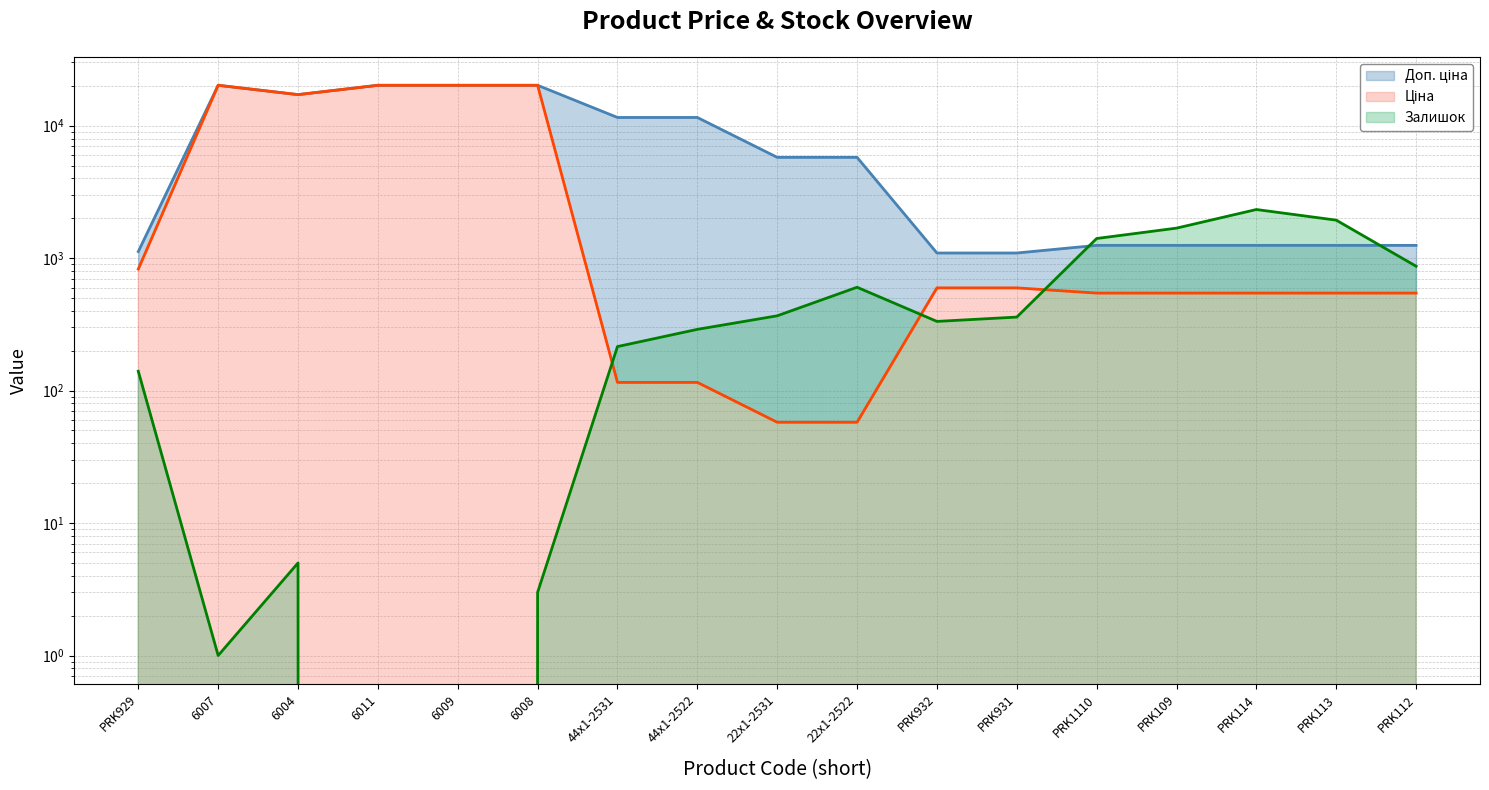

What are all the series names shown in the legend?

Ціна, Доп. ціна, Залишок